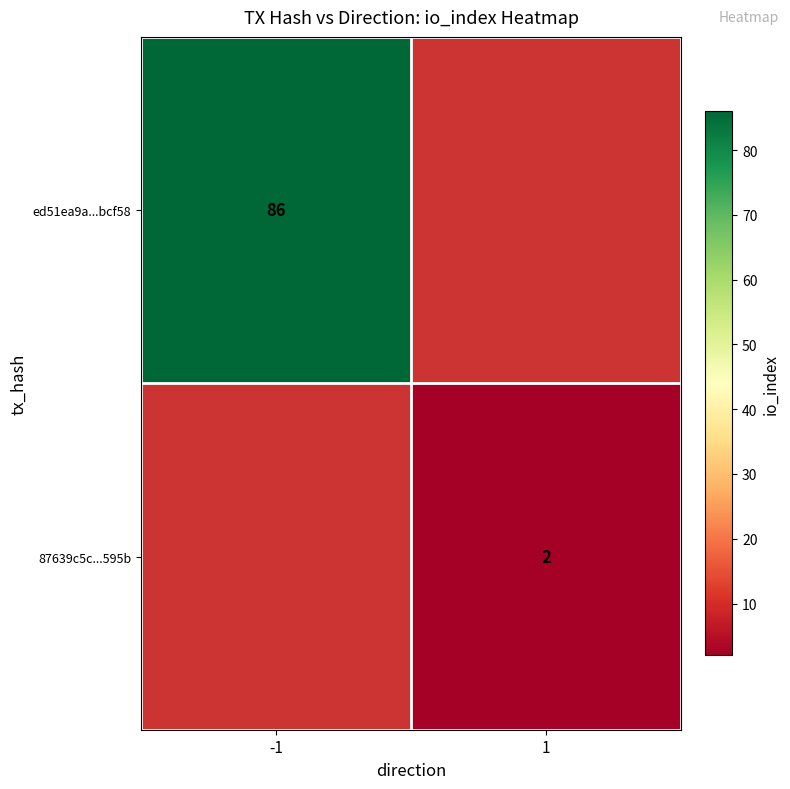

How many data points does each series have?

2